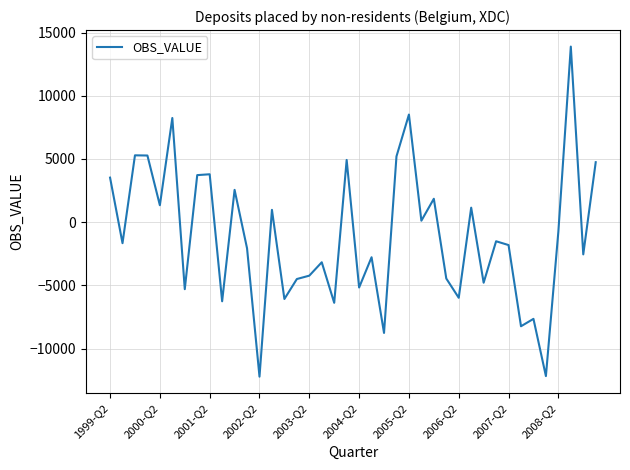

What is the difference between the maximum and minimum values?

26114.6